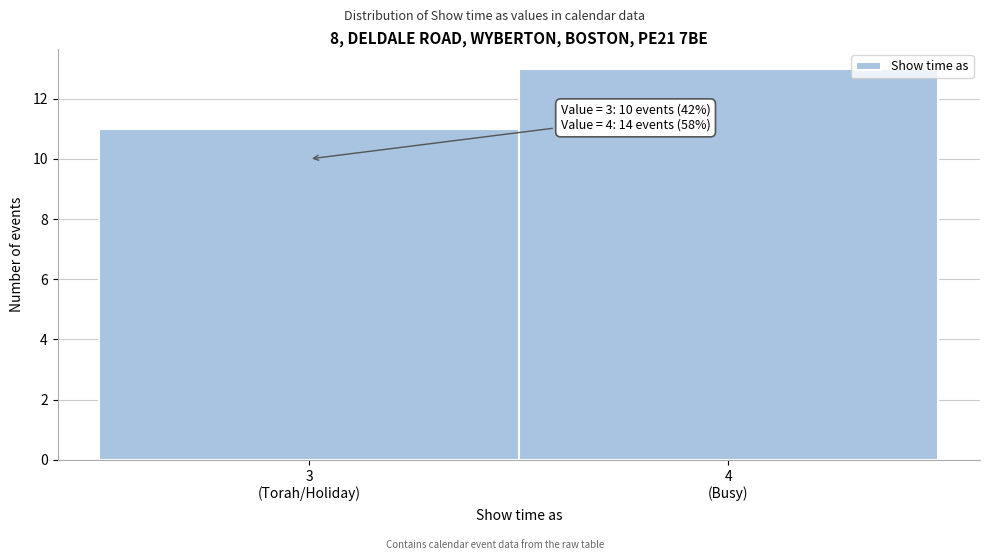

Reading left to right, what are all the values shown in this chart?

11	13